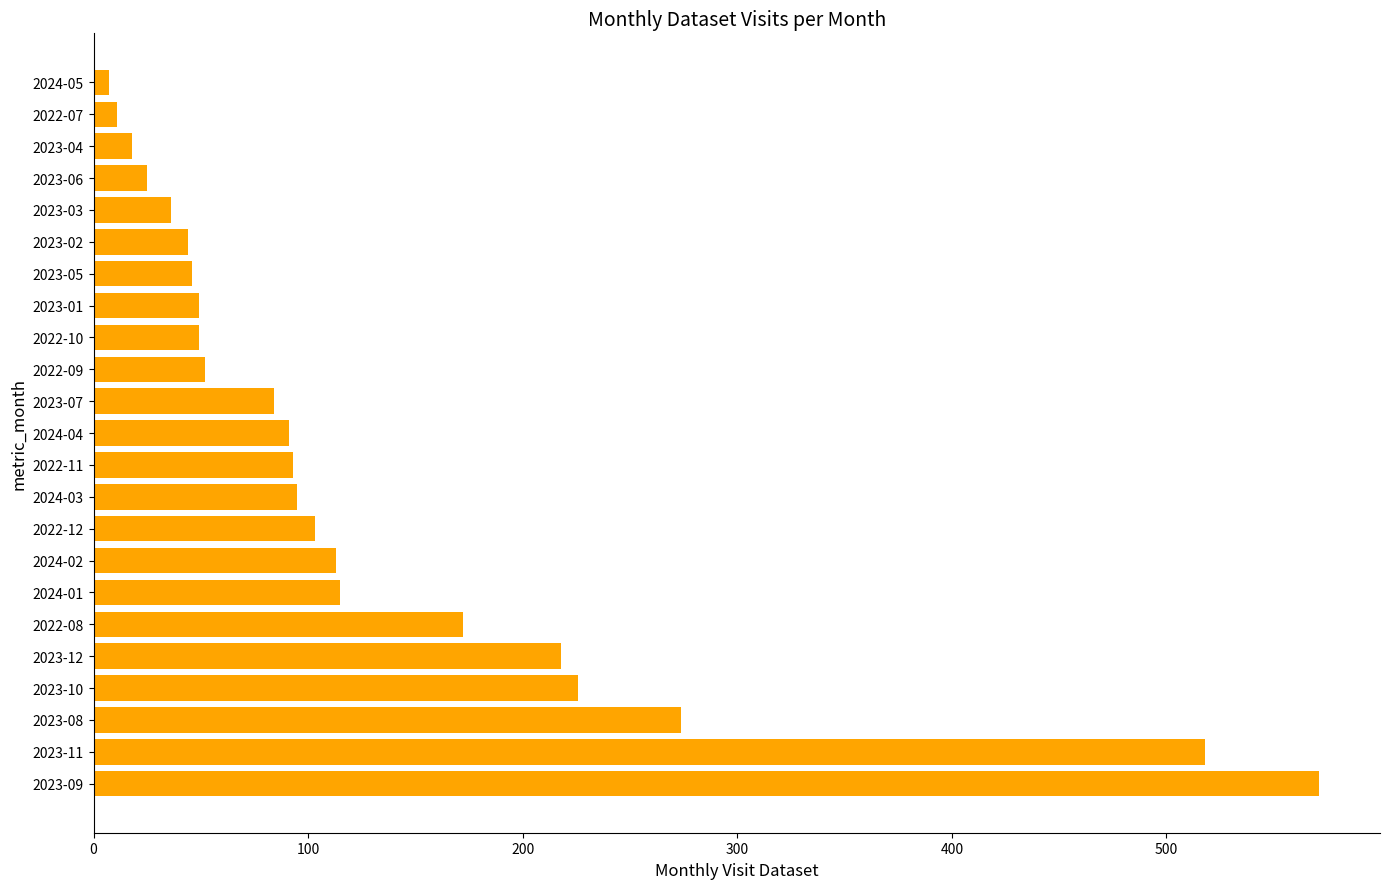

How many bars are there in total?

23